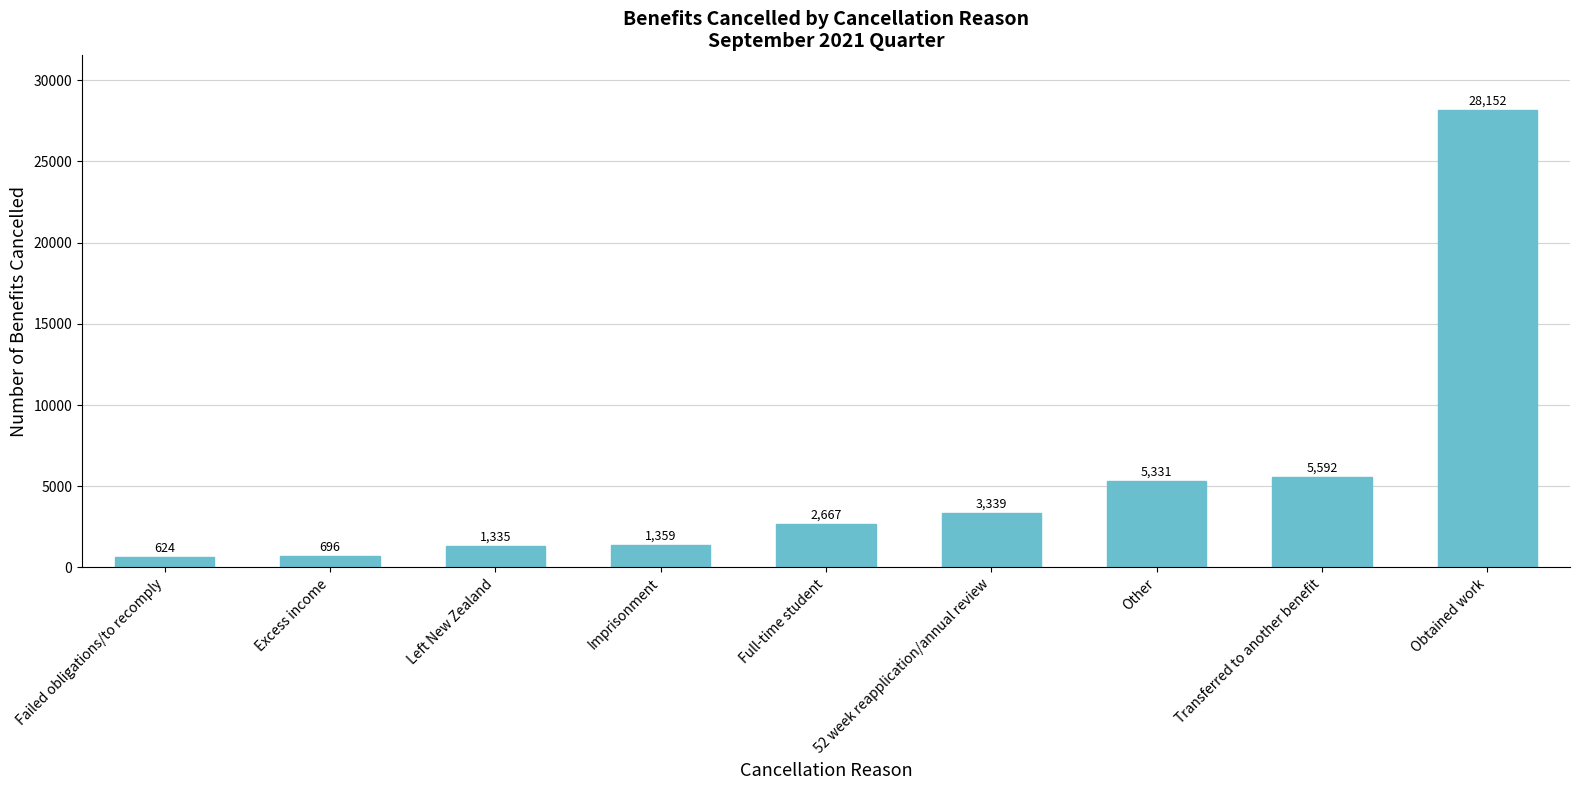

What position from the right is Imprisonment?

6